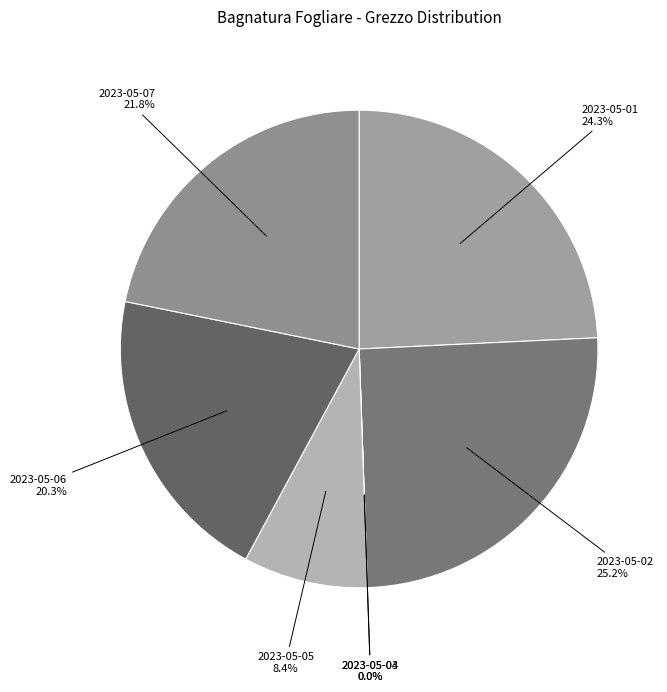

True or false: 2023-05-03 accounts for 13% of the total.

False